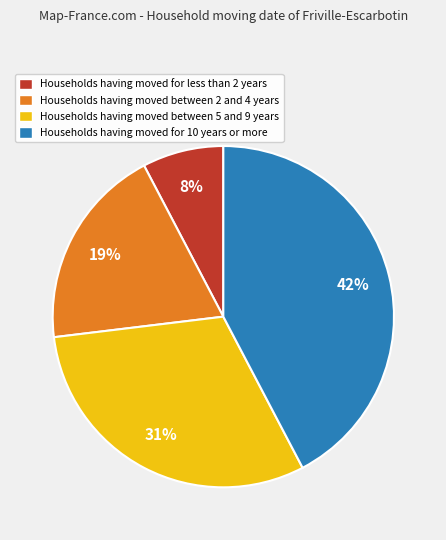

How many segments does this pie chart have?

4